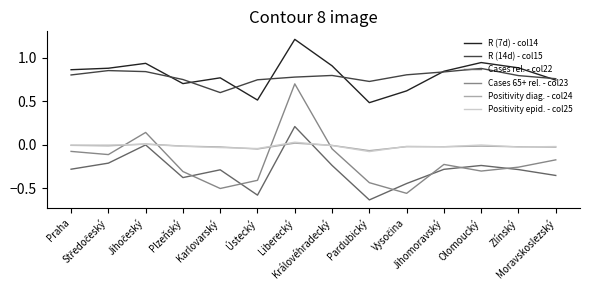

What is the maximum value shown in the chart?

1.2